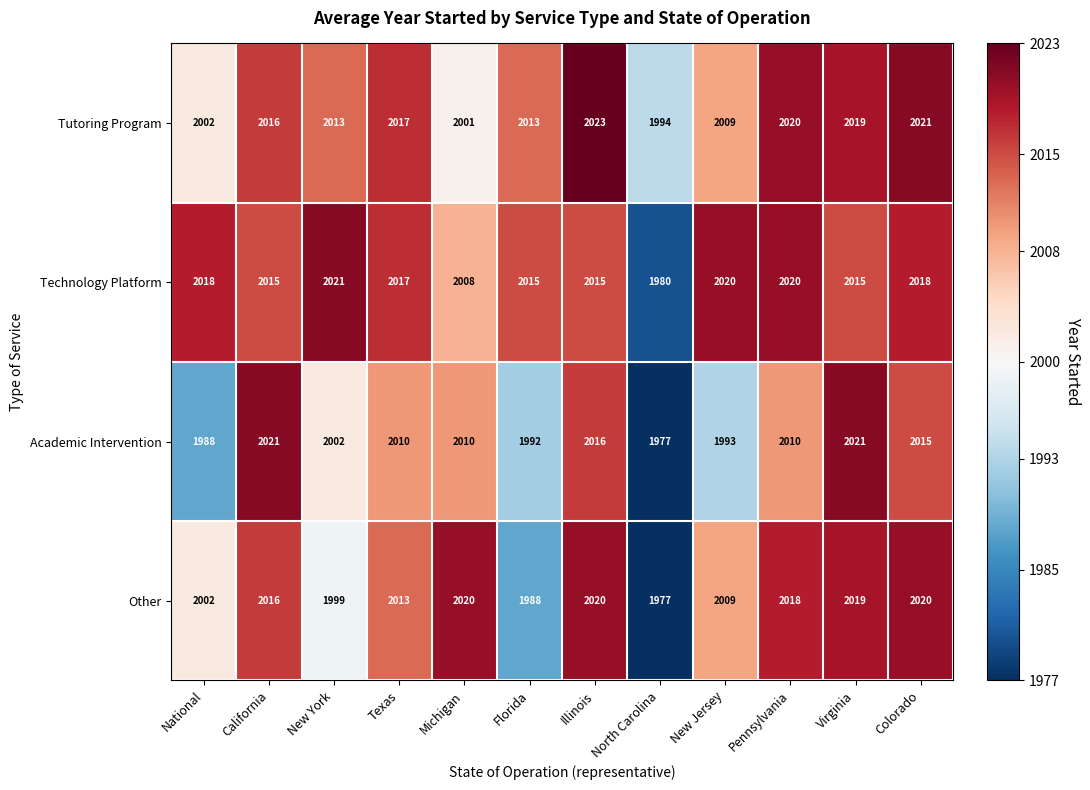

Where is Academic Intervention nearest to the value 1999?

New York